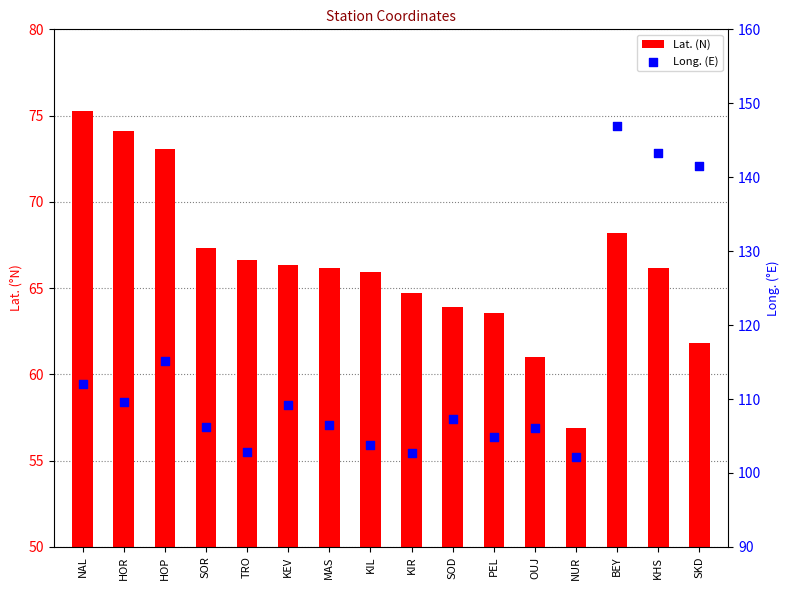

What are all the series names shown in the legend?

Lat. (N), Long. (E)